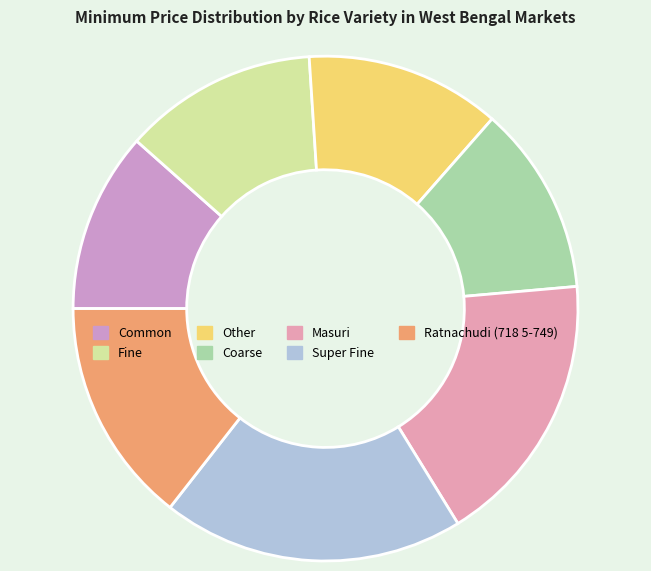

To the nearest percent, what is the average slice percentage?

14%